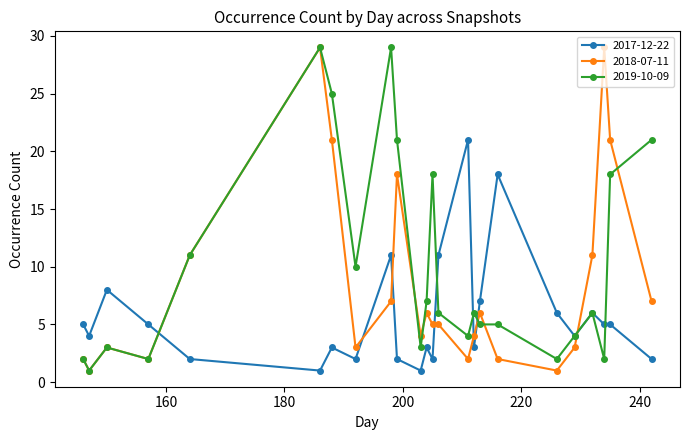

Does the chart have visible grid lines?

No